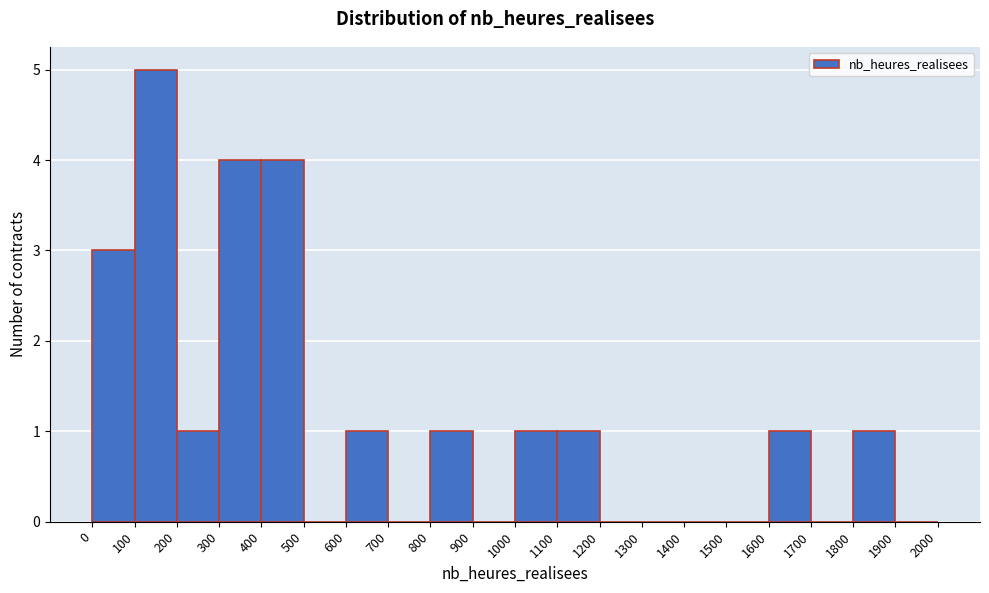

Over which range of the x-axis is the bar tallest?

100 to 200